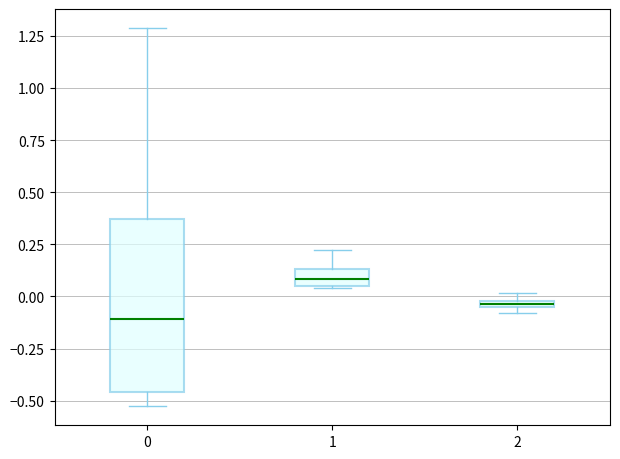

Which box's median line is the highest?

1